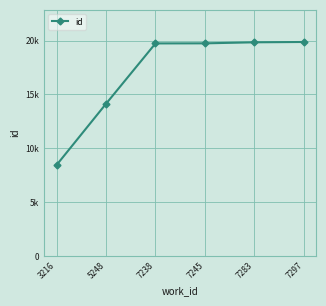

Reading right to left, what are all the values shown in this chart?

7297=19869	7283=19839	7245=19743	7238=19736	5248=14136	3216=8453